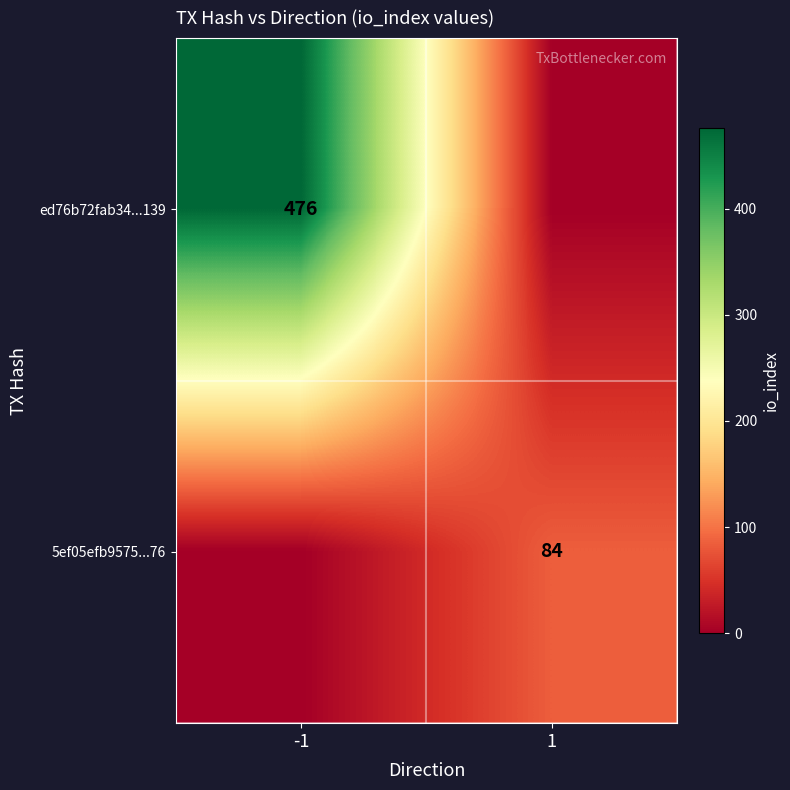

Is it true that ed76b72fab34...139 equals 476 at -1?

True